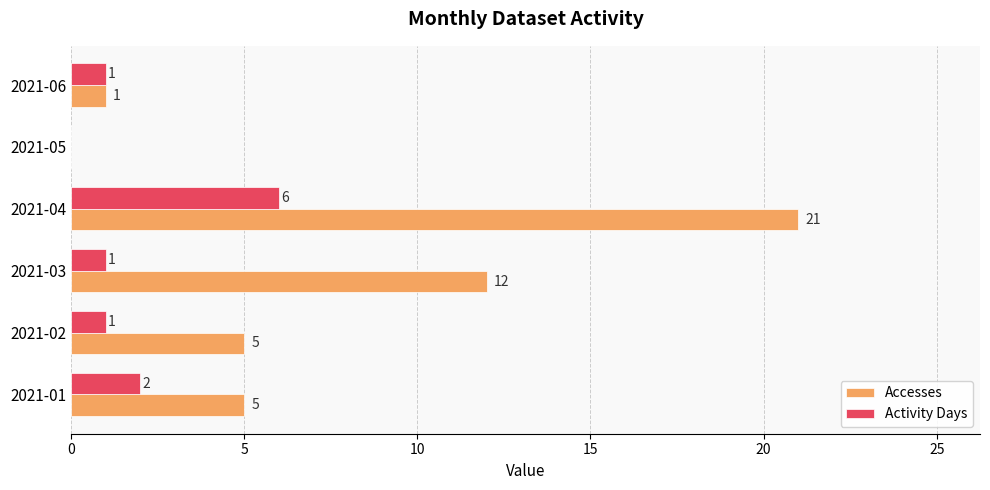

Count the Activity Days values in the range 1 to 2.

4